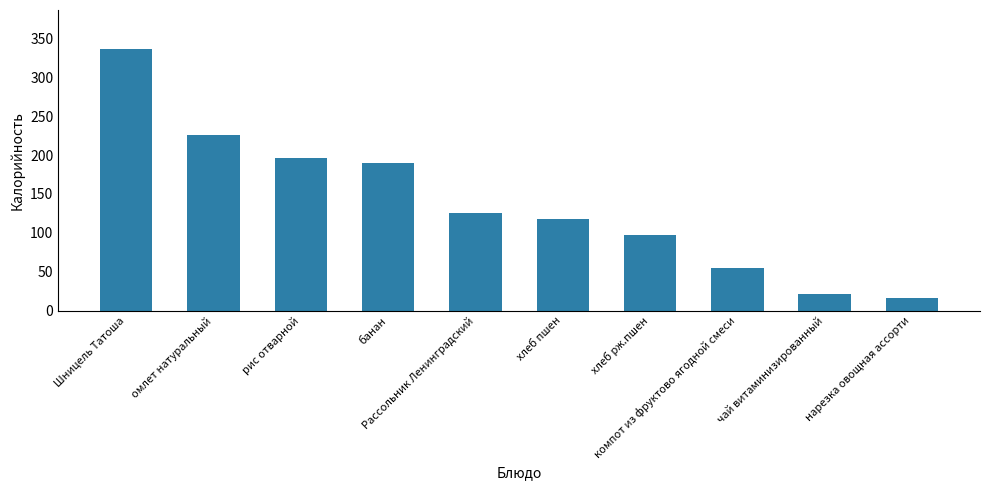

Which category has the lowest value across all series?

нарезка овощная ассорти